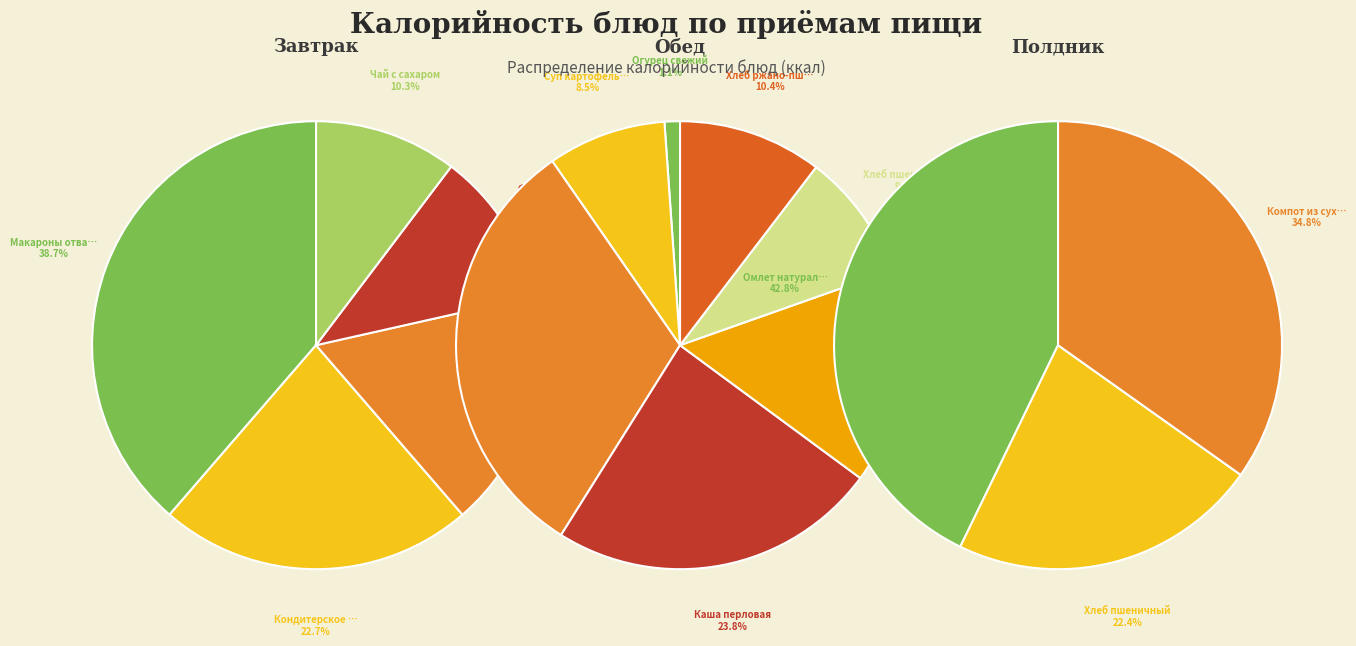

Is the sum of Хлеб пшеничный (обед) and Фрукты порц greater than half?

No